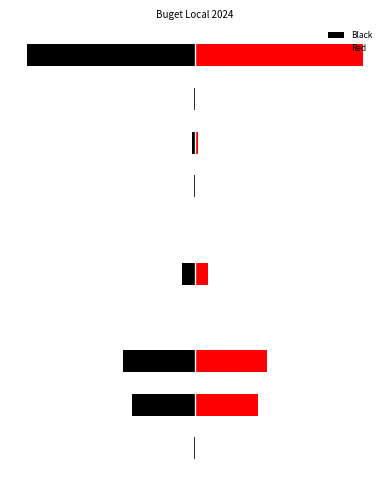

List the labels in order of Black value, smallest first.

9, 2, 1, 4, 7, 0, 8, 6, 5, 3